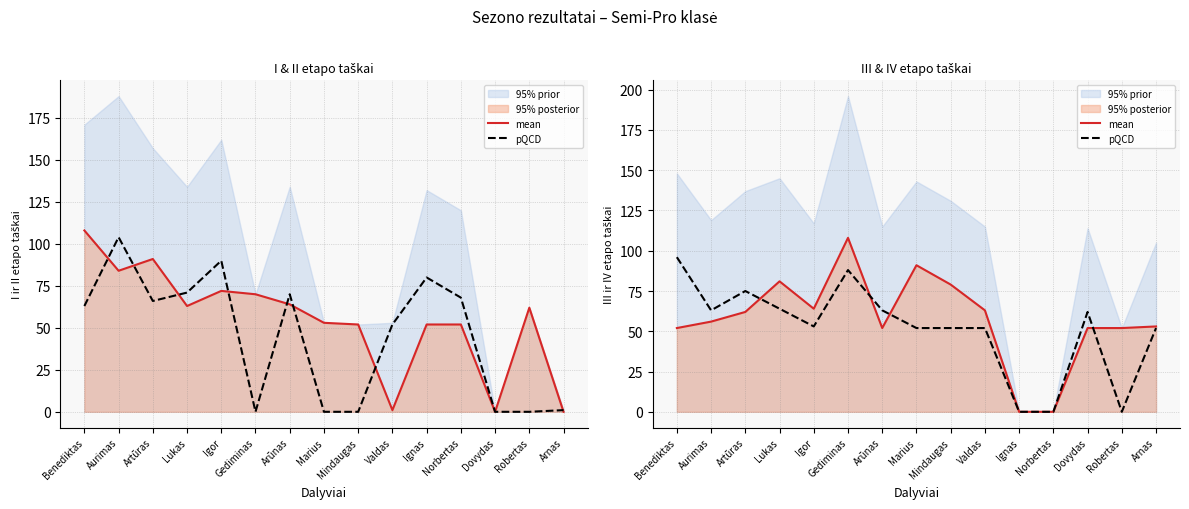

At how many categories does at least one series exceed 92?

2